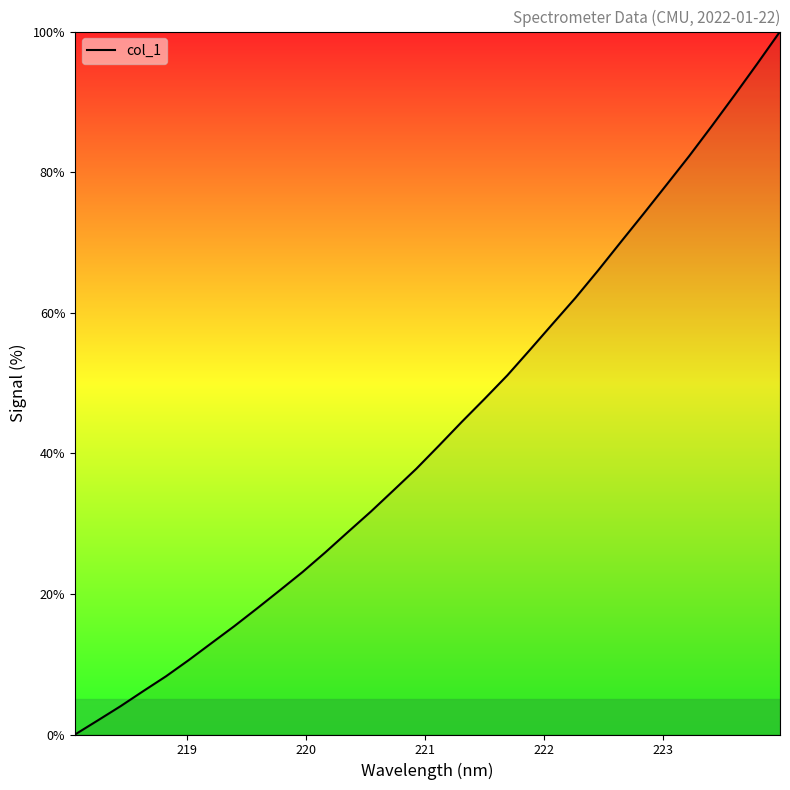

What is the difference between the maximum and second lowest values?

98.0